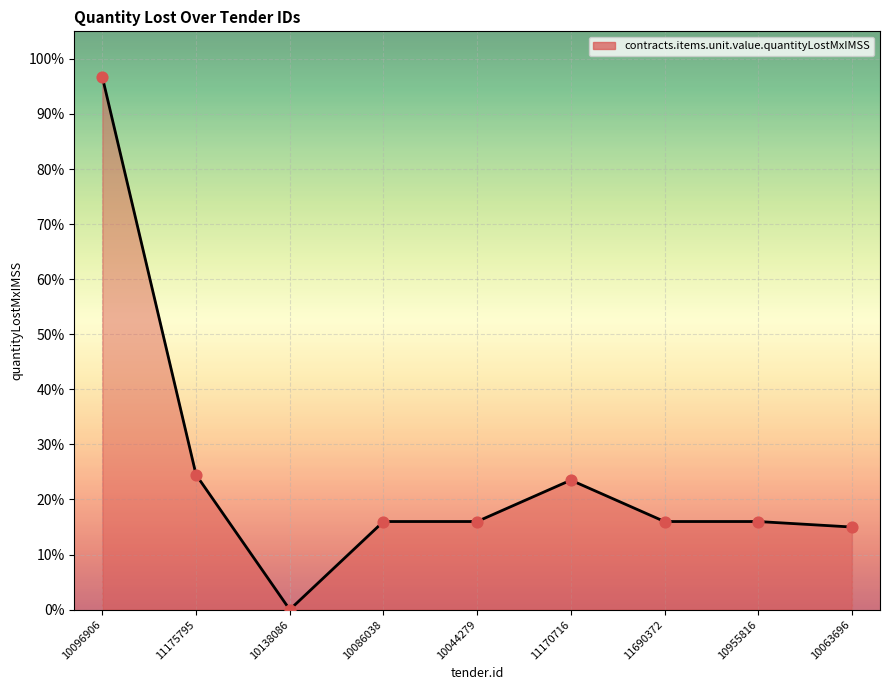

Does the chart have visible grid lines?

Yes